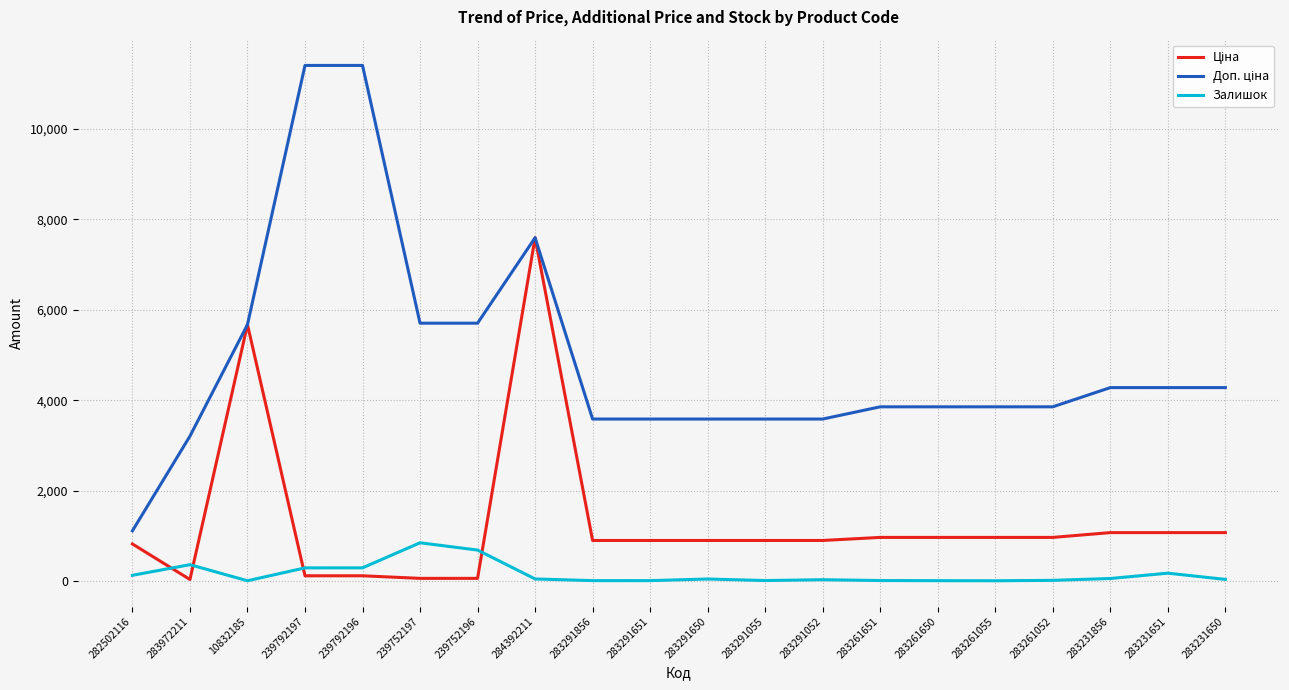

At which category is the sum across all series the highest?

284392211